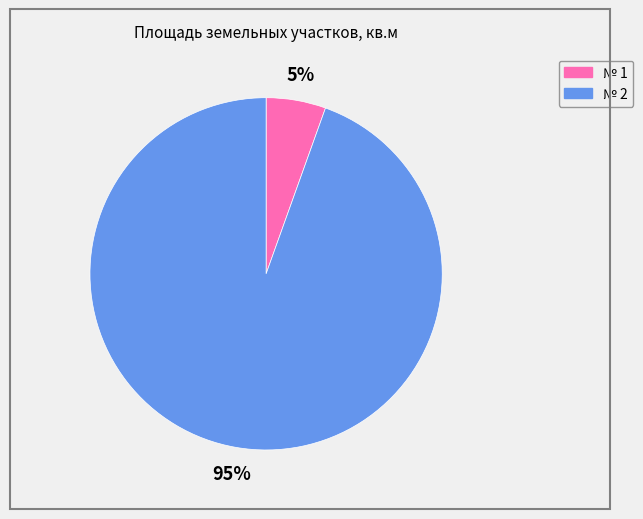

To the nearest percent, what is the average slice percentage?

50%